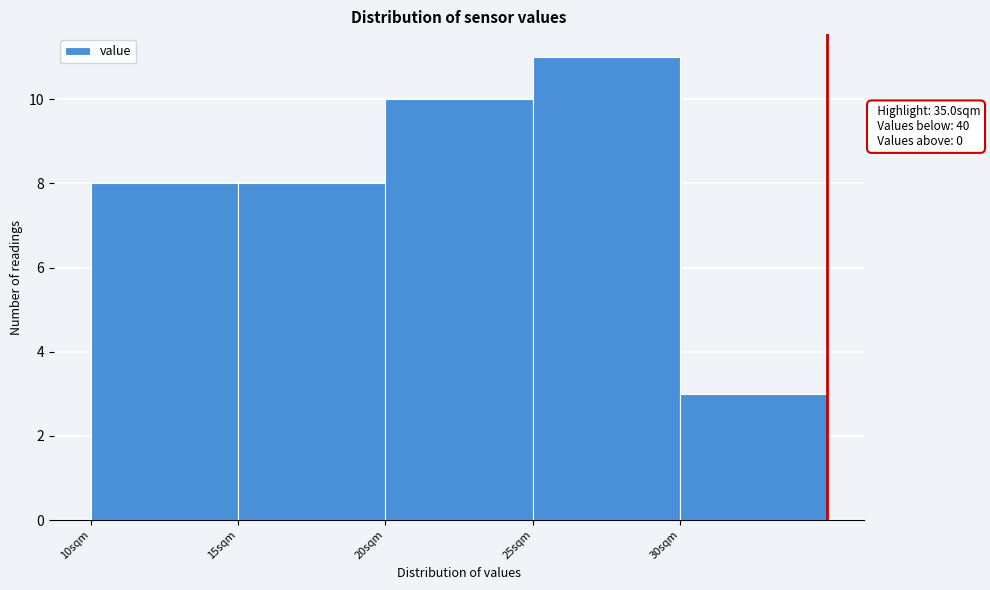

Over which range of the x-axis is the bar tallest?

25 to 30